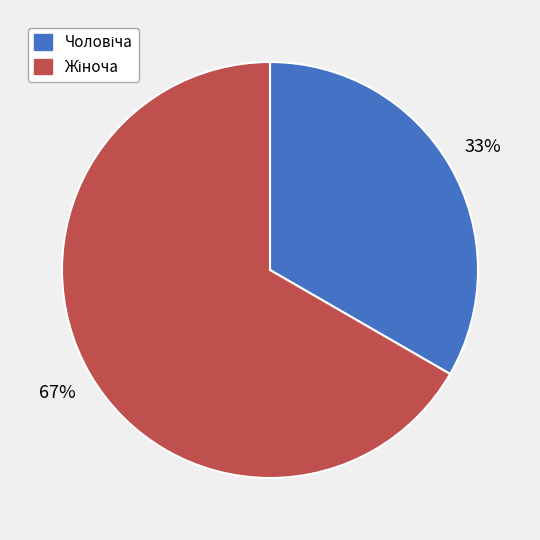

Is there a majority slice in this chart?

Yes